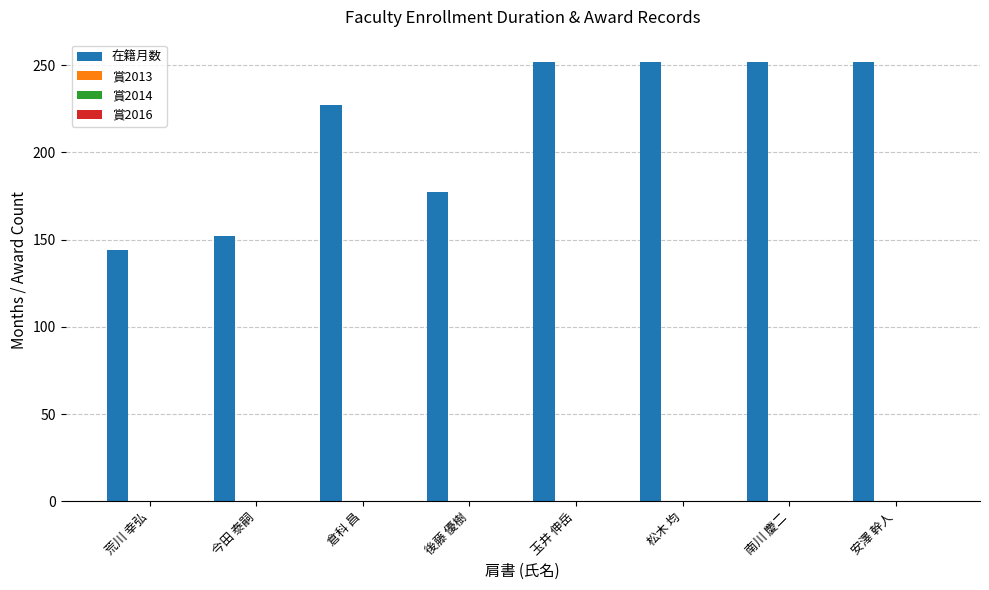

What is the difference between the maximum and minimum values?

108